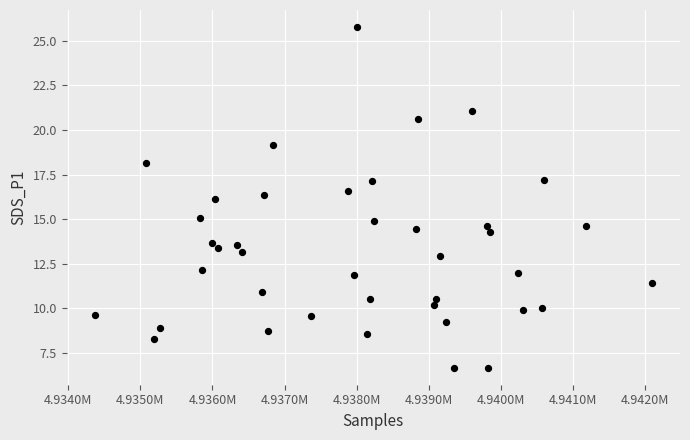

What is the range of Y values (max minus min)?

19.1